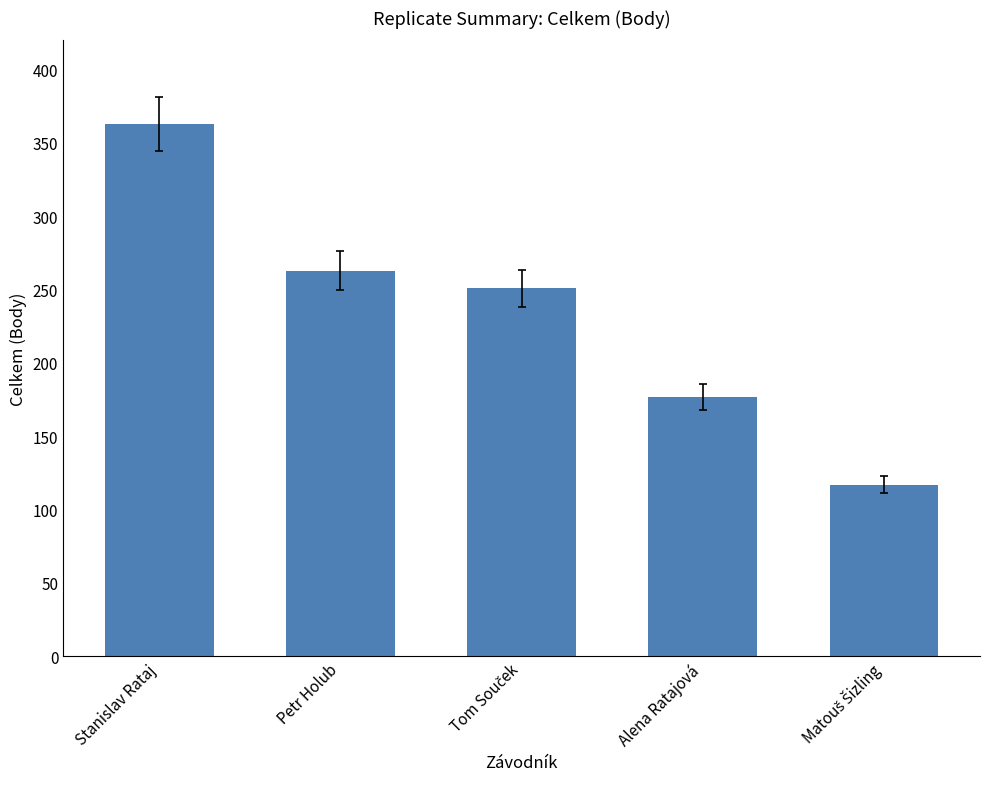

The value at Stanislav Rataj is 363. True or false?

True